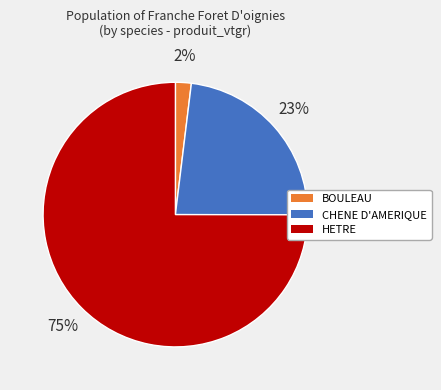

Combined, do HETRE and BOULEAU account for over 50%?

Yes